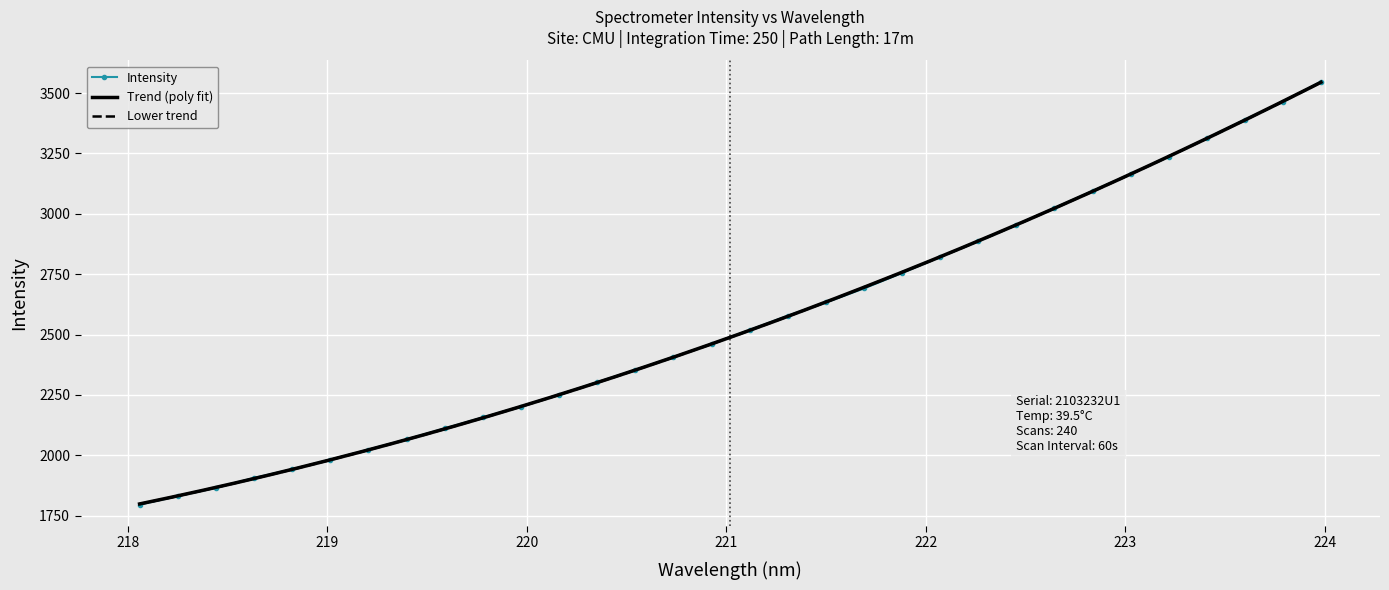

How many lines are shown in the chart?

1